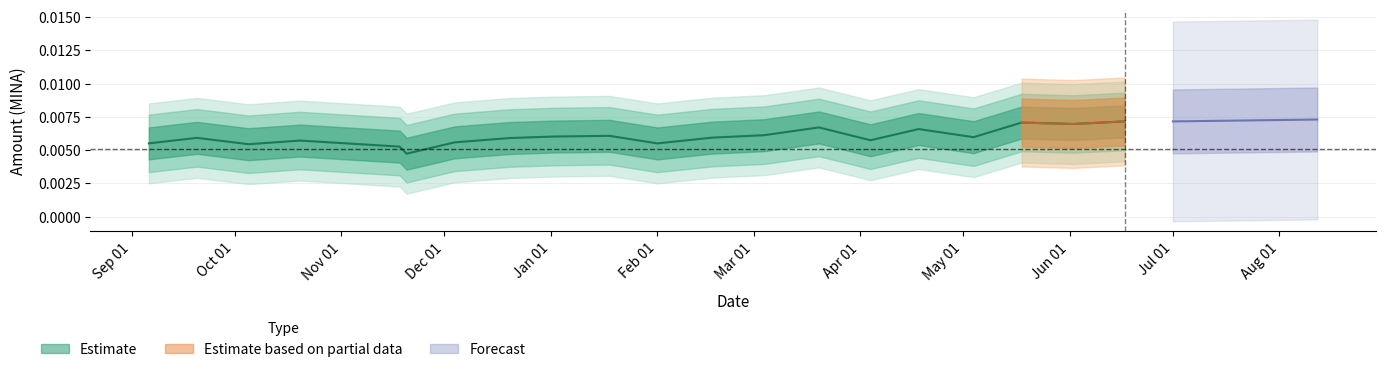

At which category does the data reach its first local peak?

2022-09-20